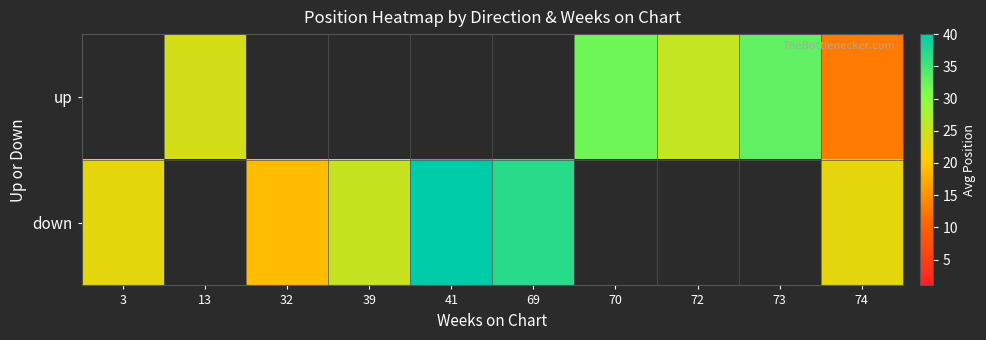

How many data points in down are above 37?

1